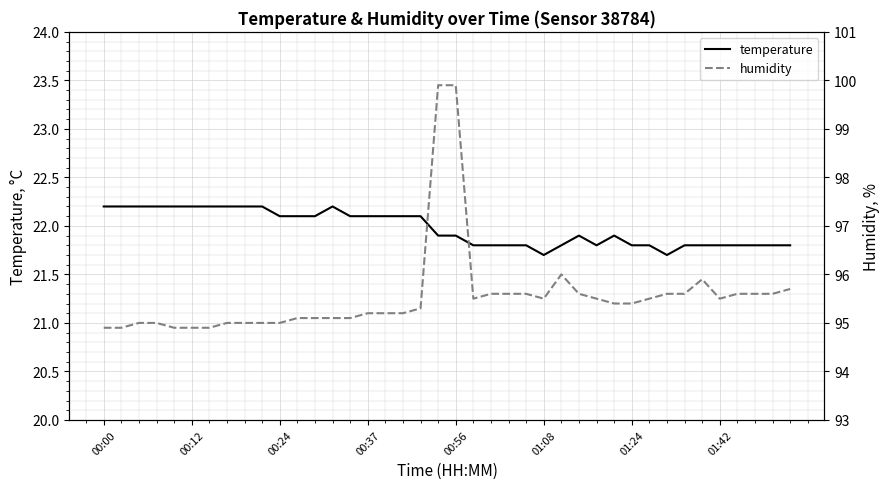

Where is the first local maximum for temperature?

13